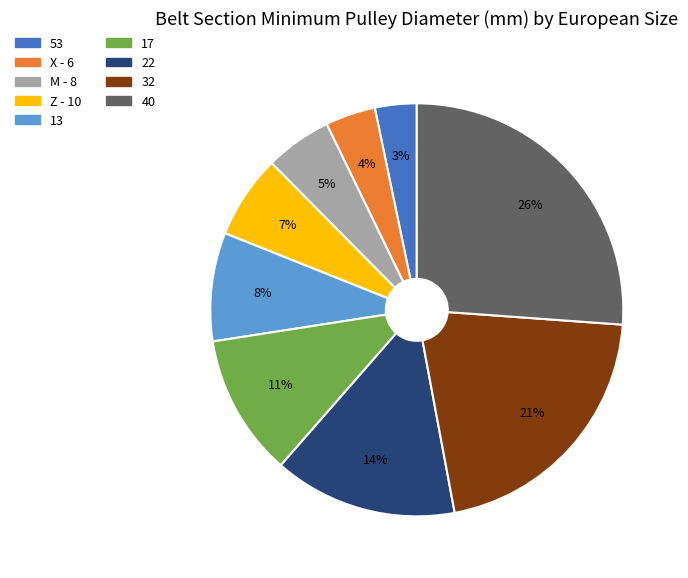

Count the number of slices in the pie.

9